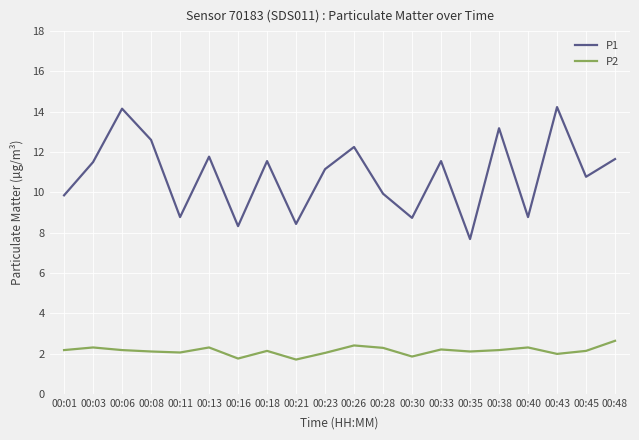

Which category has the lowest value in the P1 series?

00:35